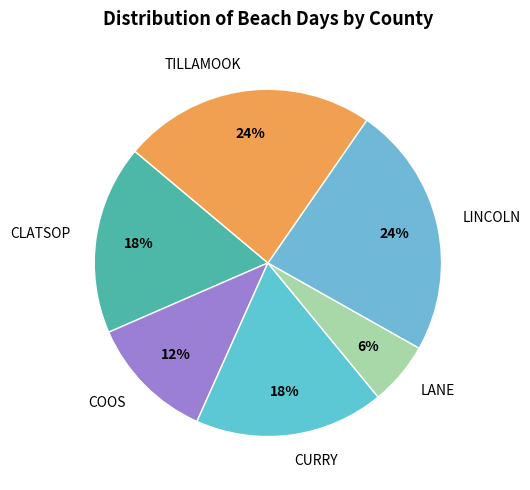

Do CLATSOP and LINCOLN together represent more than half of the pie?

No